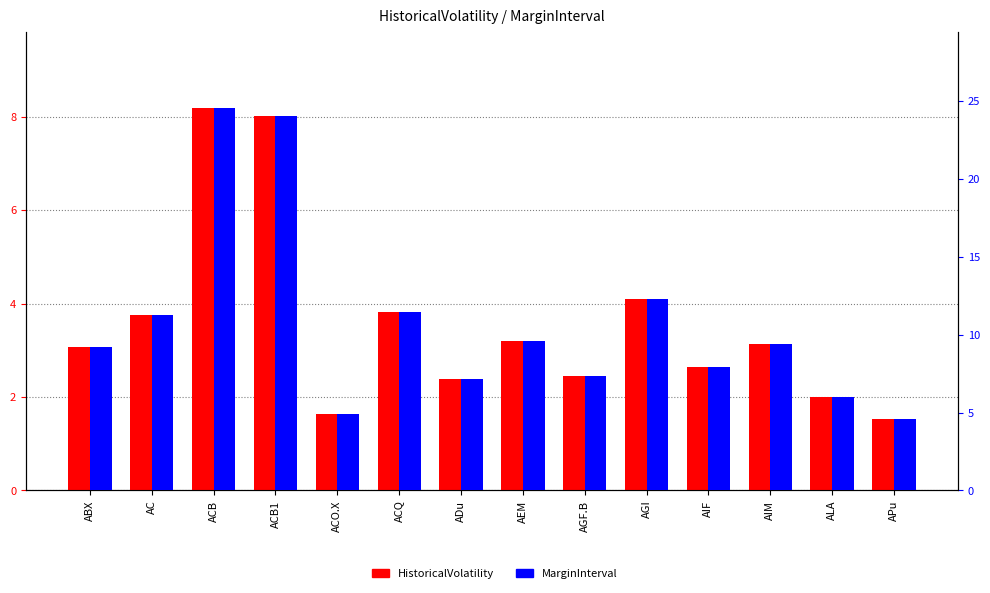

List the series in order of their overall mean, lowest first.

HistoricalVolatility, MarginInterval